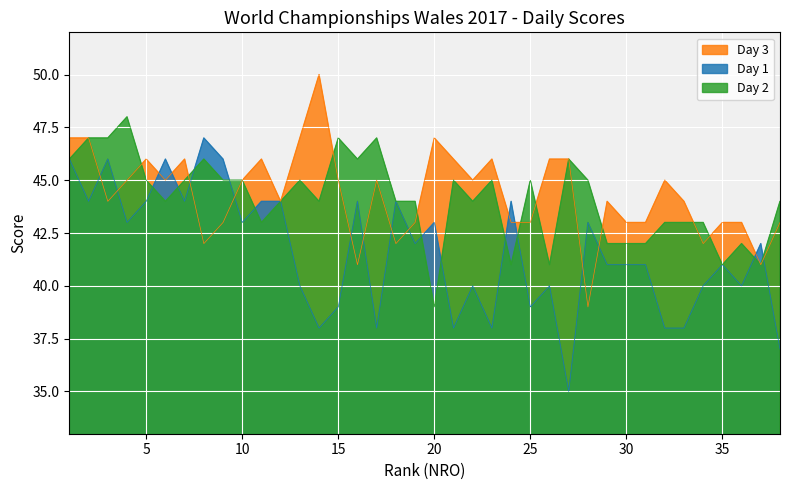

Rank the series by their maximum value, from lowest to highest.

Day 1, Day 2, Day 3